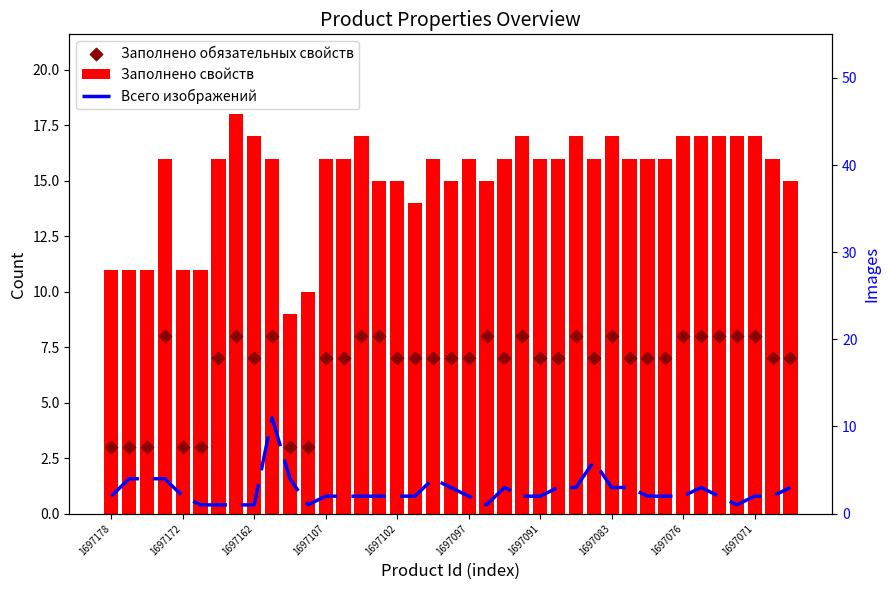

Is the value of Всего изображений at 13 greater than the value of Заполнено свойств at 15?

No